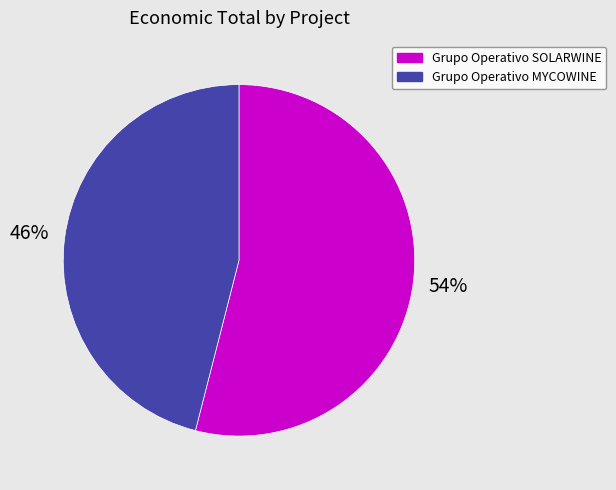

Combined, do Grupo Operativo SOLARWINE and Grupo Operativo MYCOWINE account for over 50%?

Yes